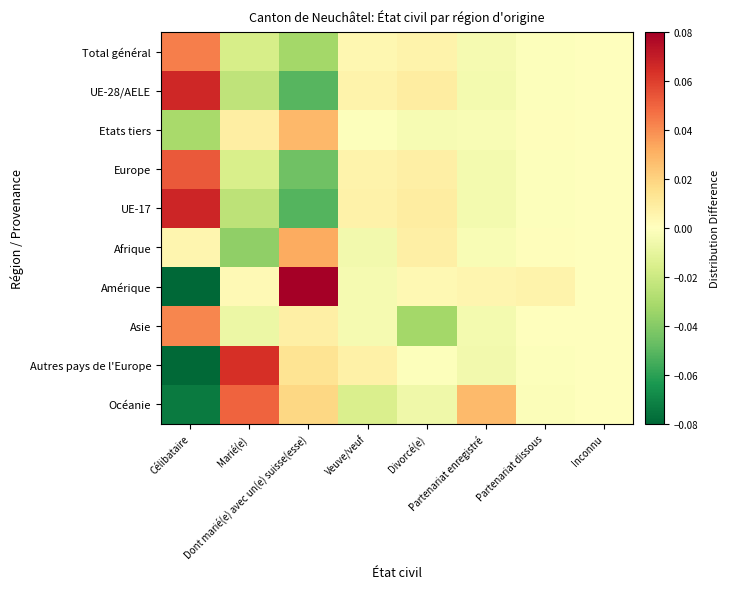

At which category is the sum across all series the highest?

Marié(e)